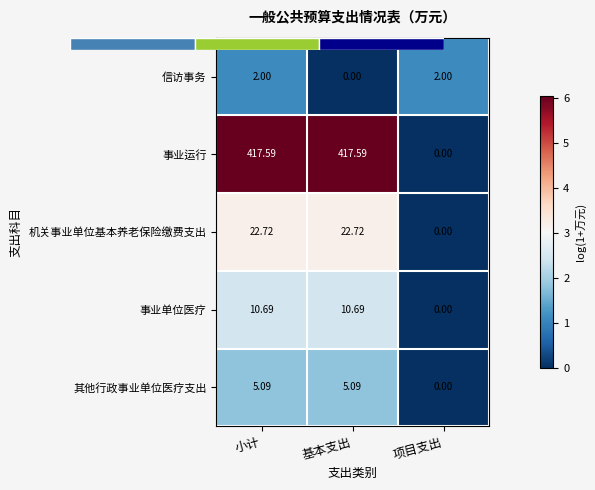

True or false: 事业单位医疗 has a value of 0.6 at 基本支出.

False